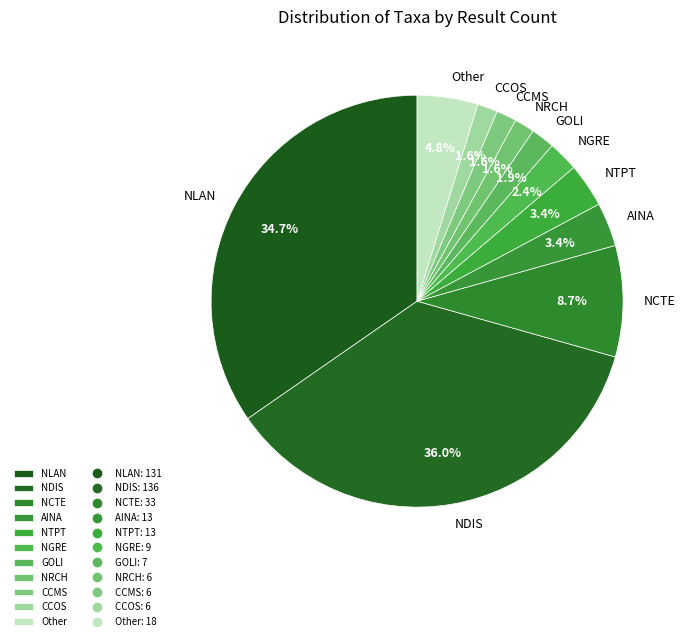

How much of the chart is everything except NLAN?

65.3%